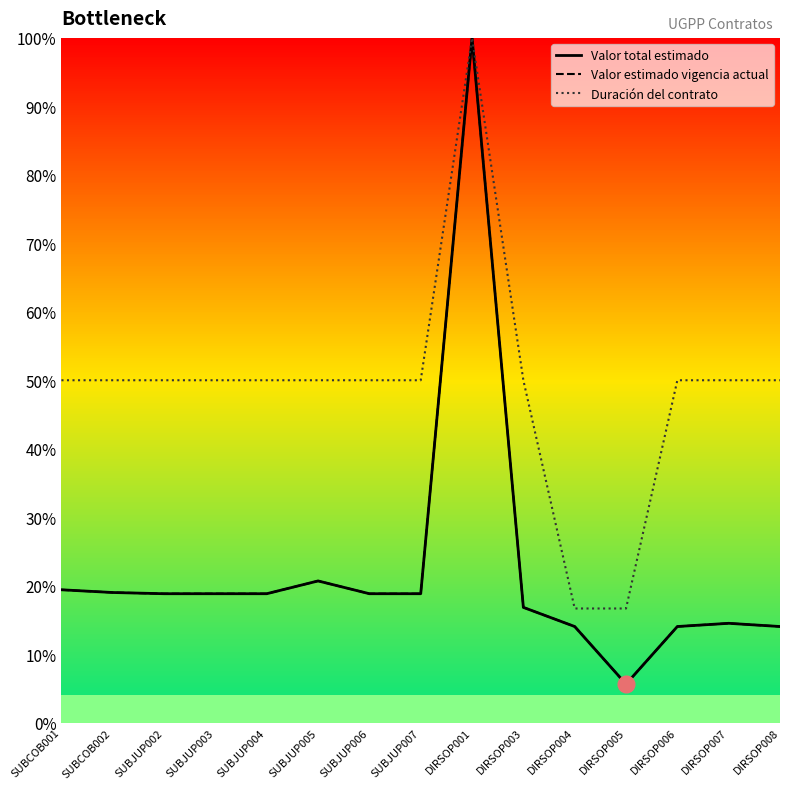

True or false: Valor total estimado has more than 1 points higher than both neighbors.

True